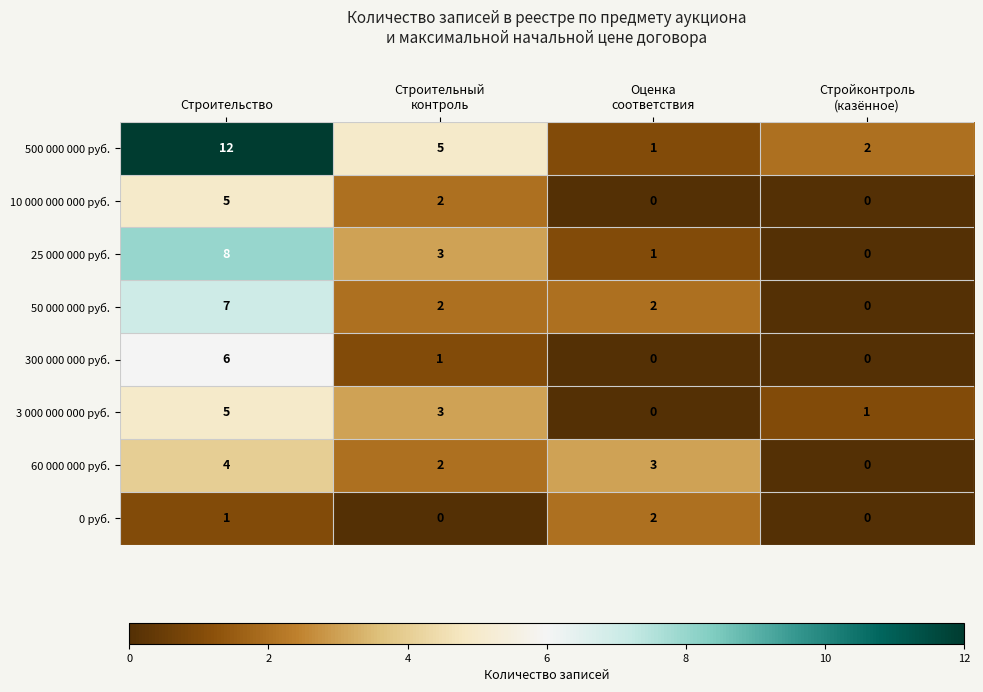

Which series has the widest spread of values?

500 000 000 руб.